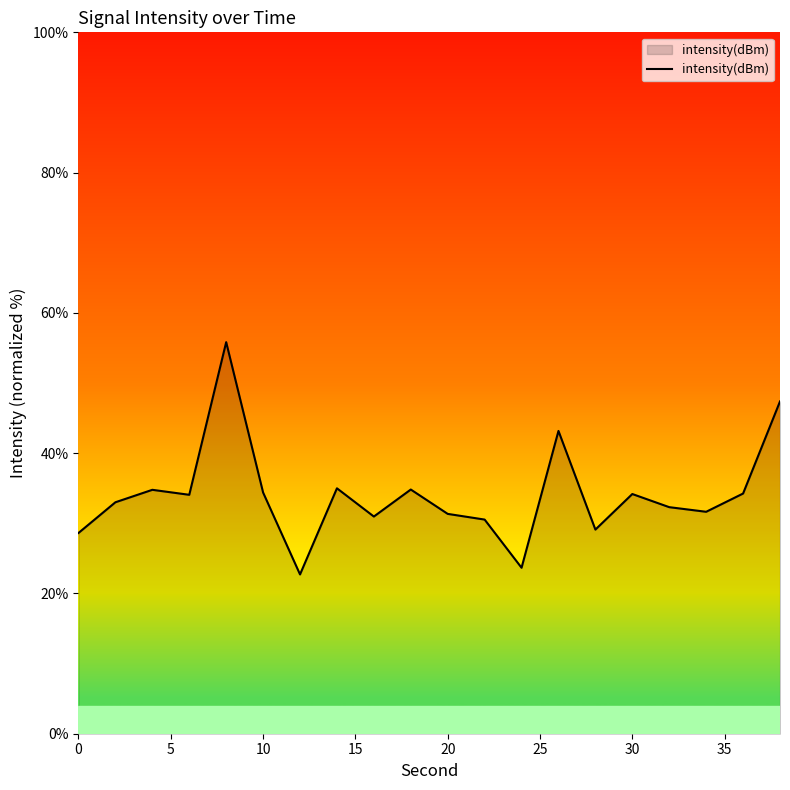

What is the difference between the maximum and minimum values?

33.1